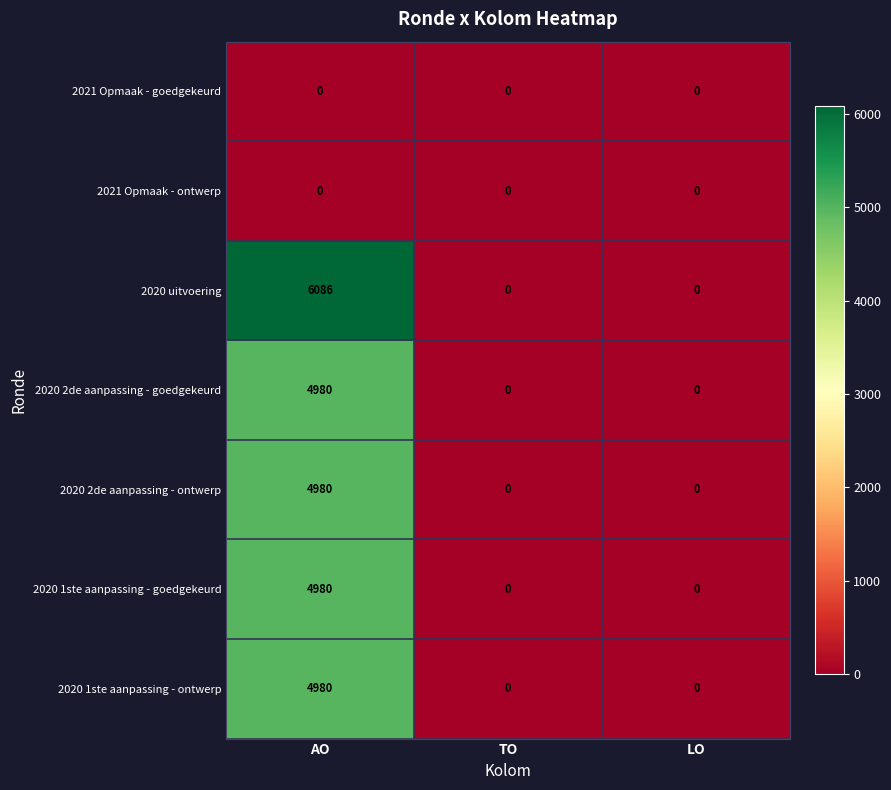

How many 2020 uitvoering values are between 0 and 6086?

3